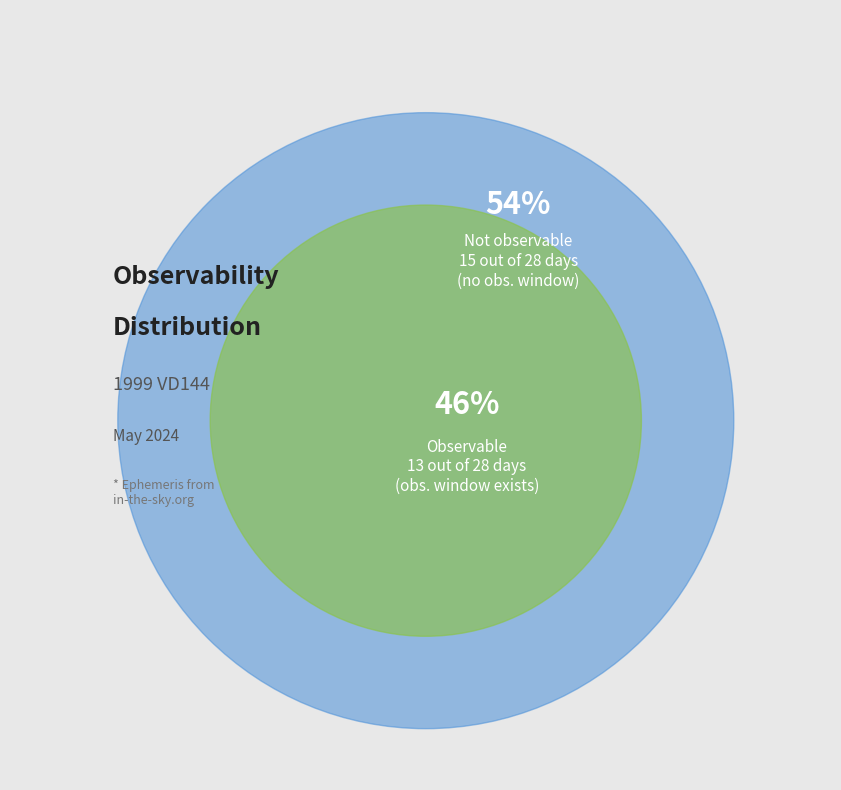

To the nearest percent, what is the difference between the largest and smallest slice percentages?

7%